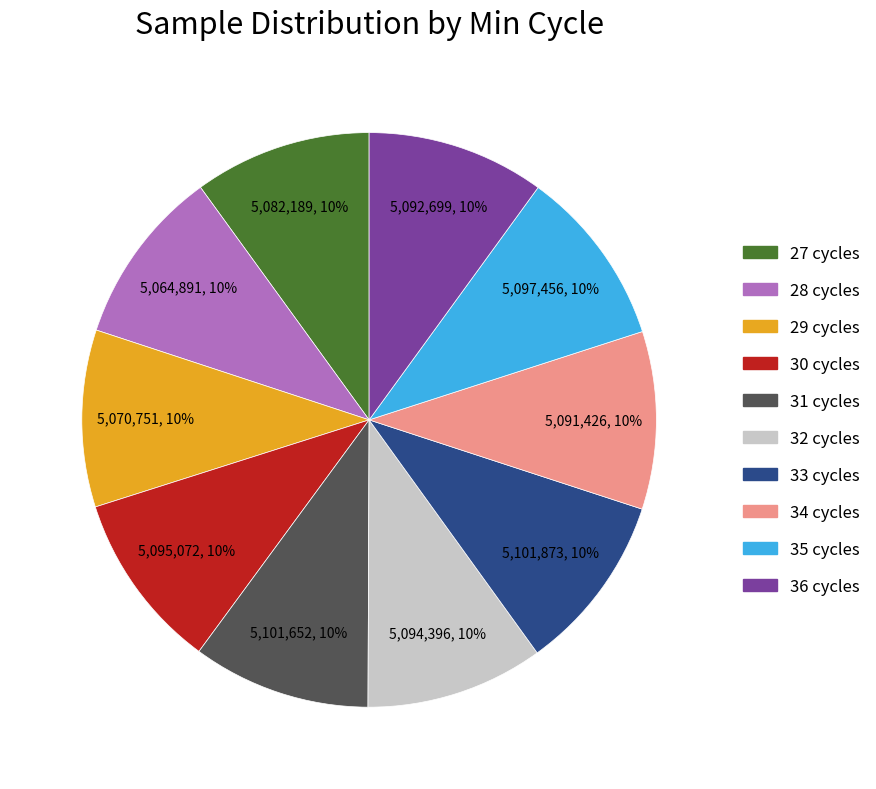

The 33 slice represents 10% of the pie. True or false?

True